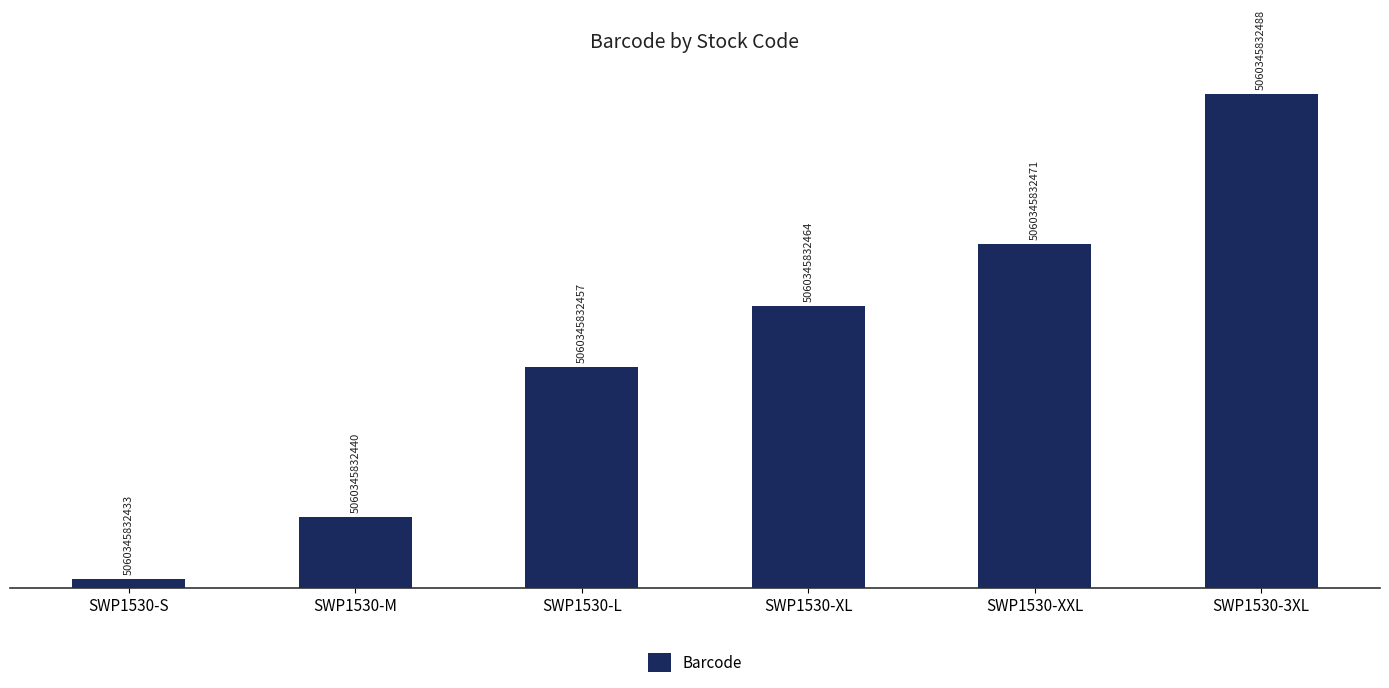

What is the average value?

27